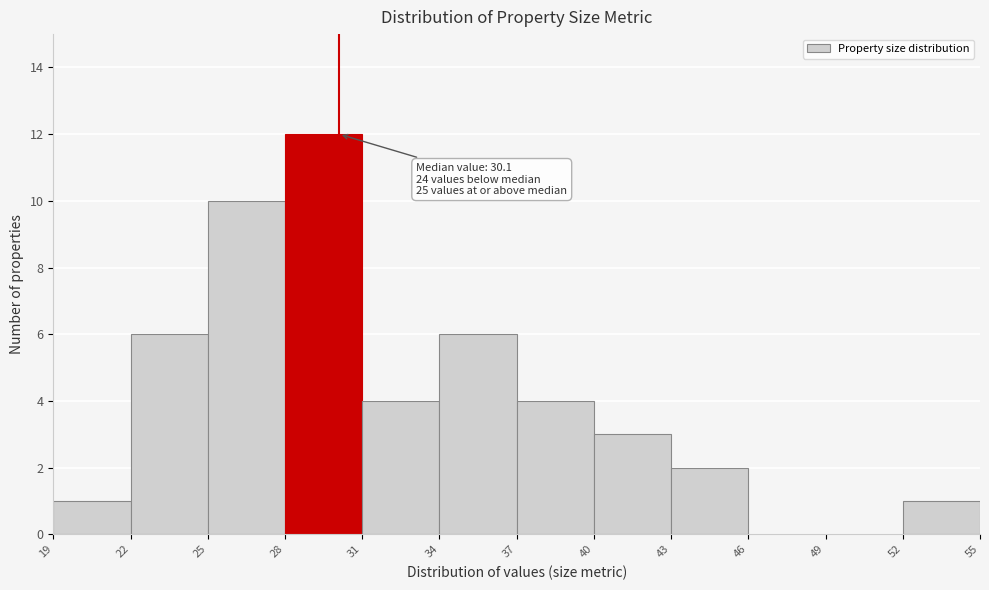

Which range on the x-axis has the tallest bar?

28 to 31